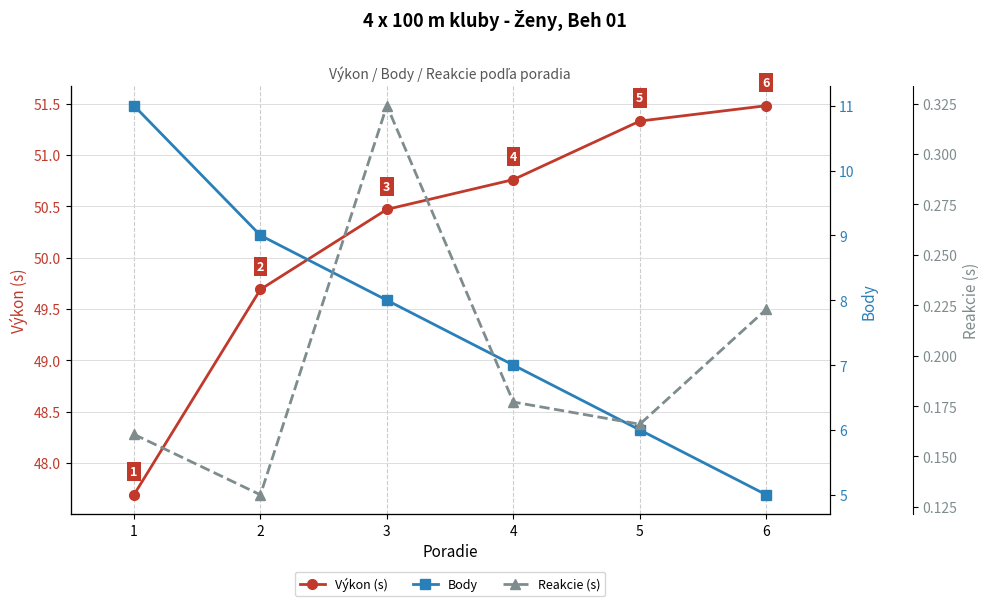

Which series has the largest total across all categories?

Výkon (s)